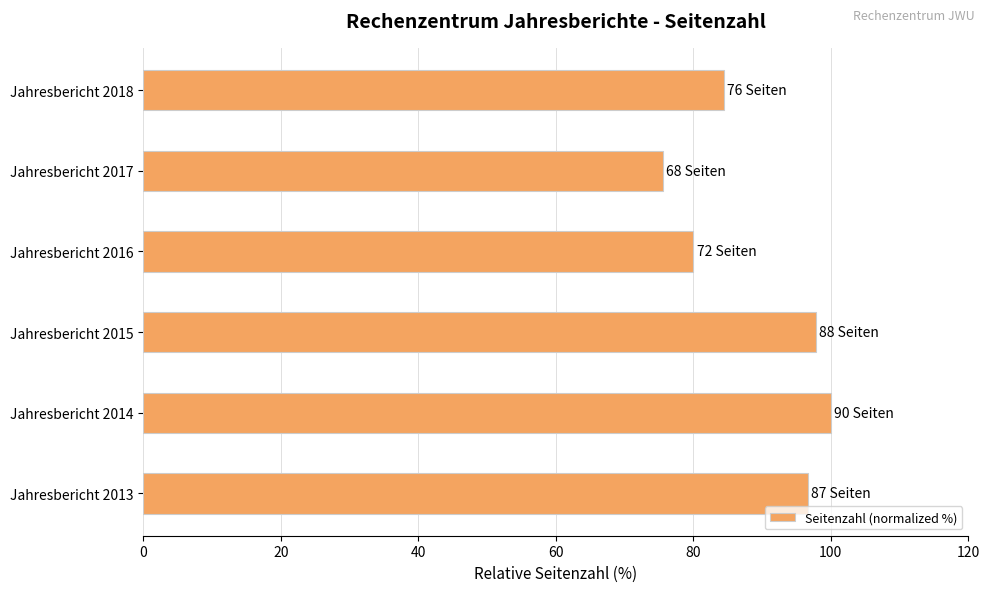

Reading bottom to top, transcribe all the data shown in this chart.

Jahresbericht 2013=96.7	Jahresbericht 2014=100.0	Jahresbericht 2015=97.8	Jahresbericht 2016=80.0	Jahresbericht 2017=75.6	Jahresbericht 2018=84.4